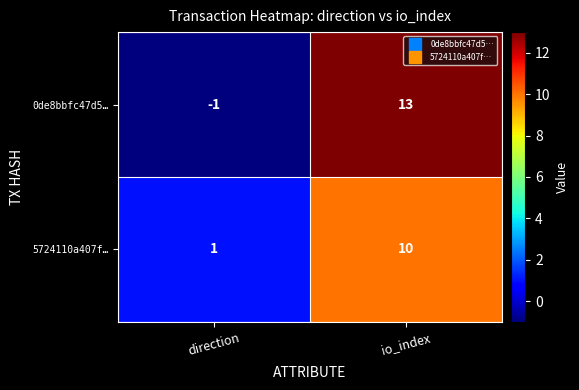

What is the total value across all series at io_index?

23